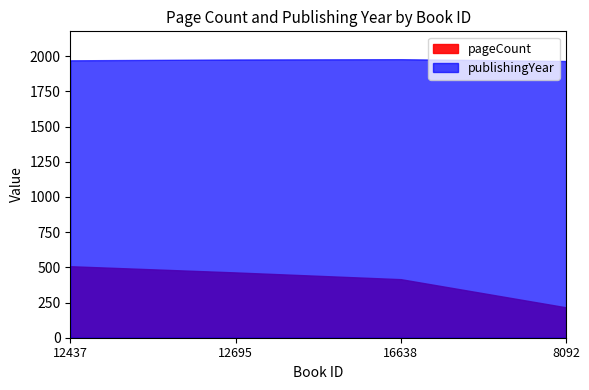

Reading right to left, list all the values displayed in this chart.

pageCount: 216	416	464	508
publishingYear: 1966	1979	1977	1971